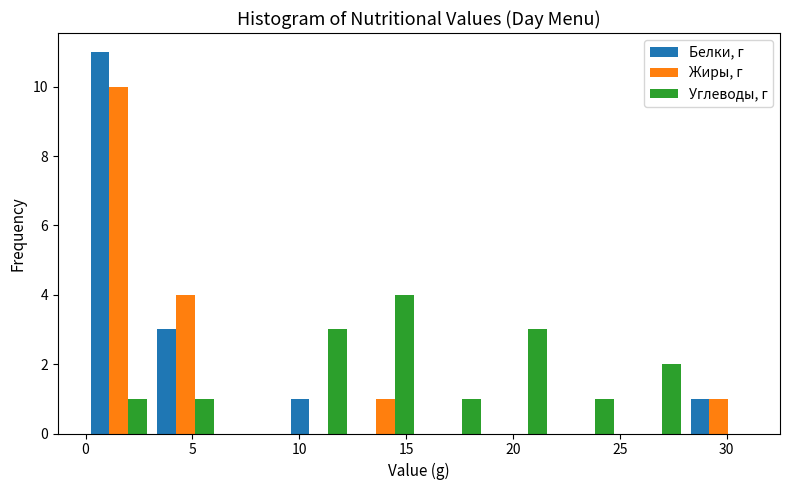

In the Углеводы, г series, which range on the x-axis has the tallest bar?

12.5 to 15.5